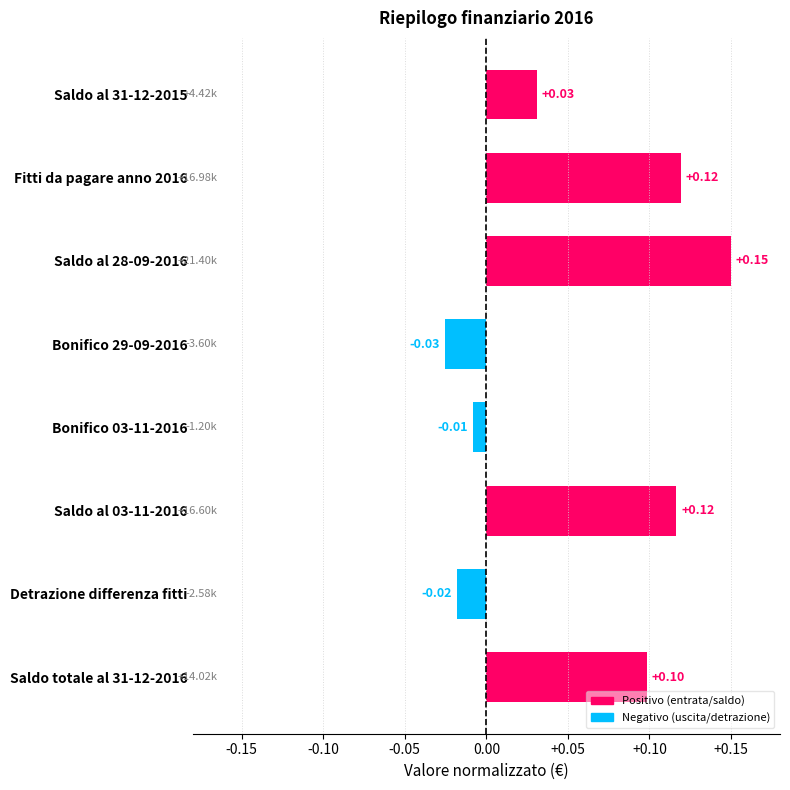

Count the number of values greater than 0.

5